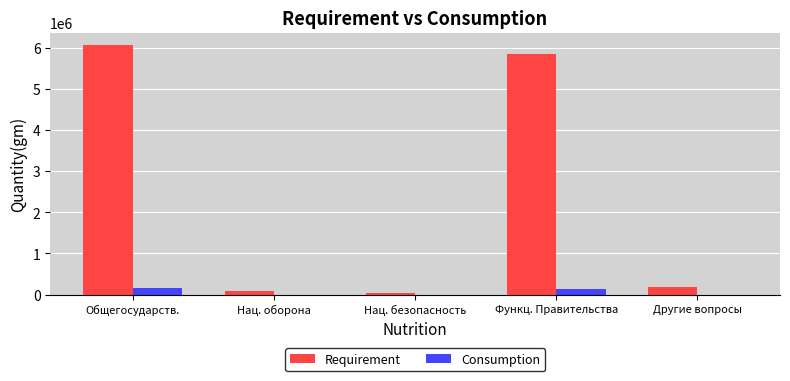

What is the sum of all Requirement values?

12257500.0